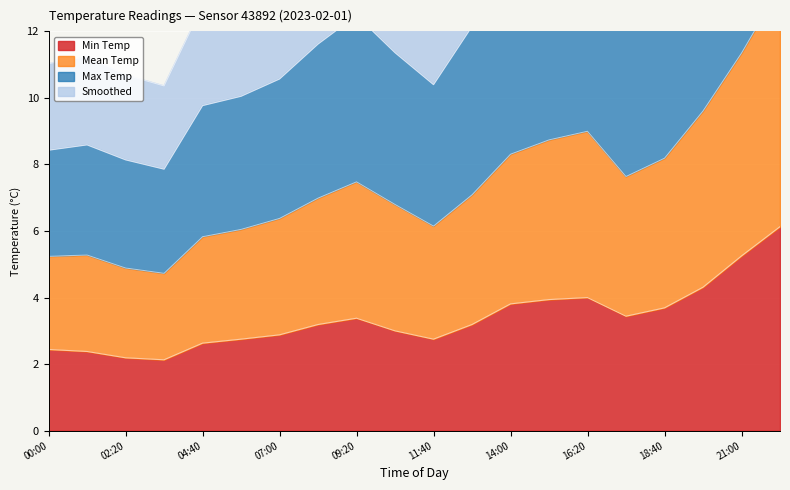

Count the number of categories in the chart.

20